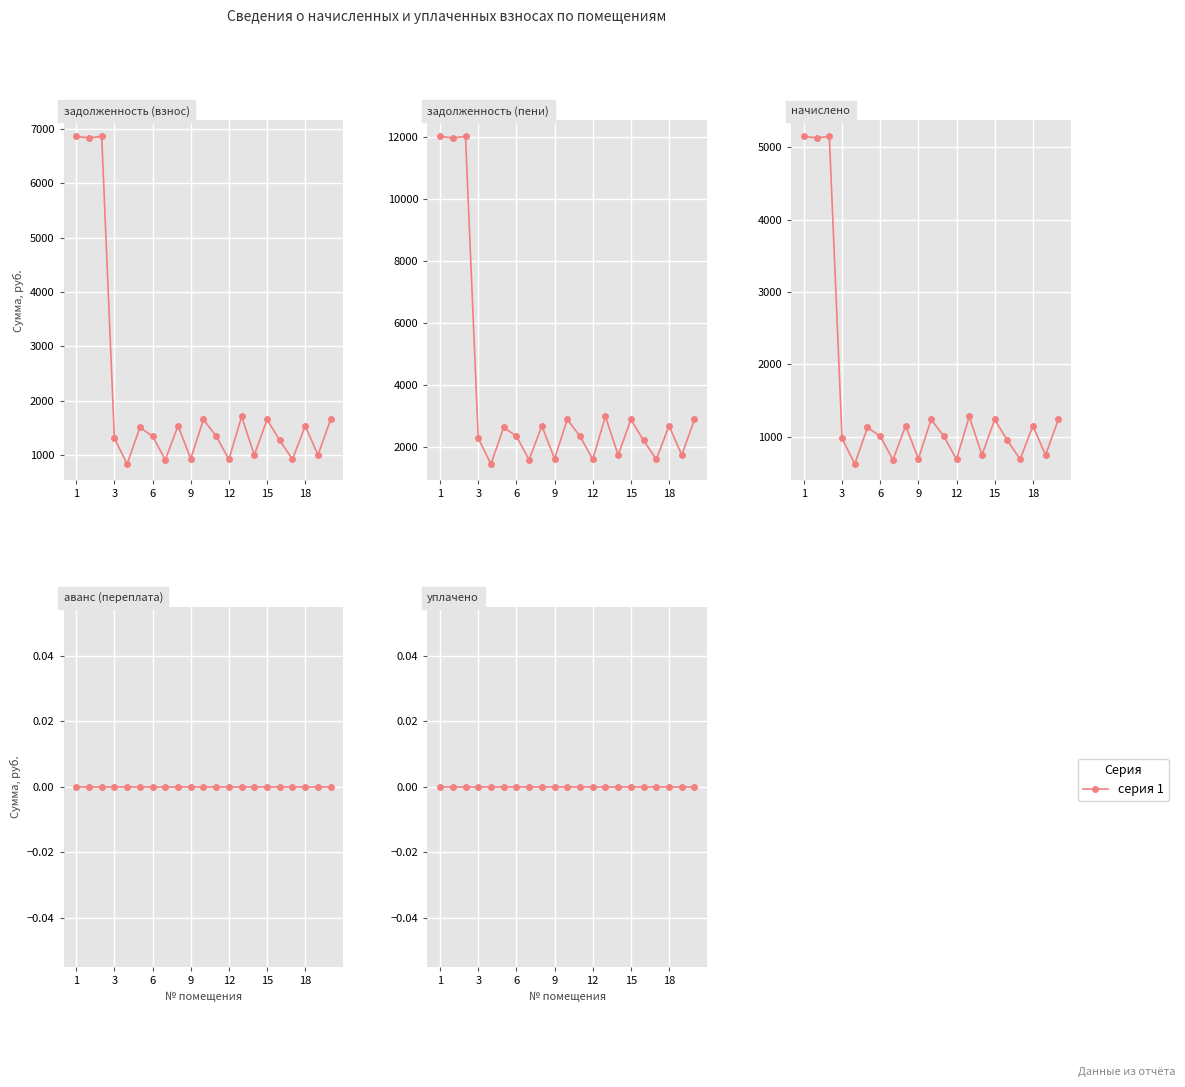

Read the начислено value at 16.

947.7